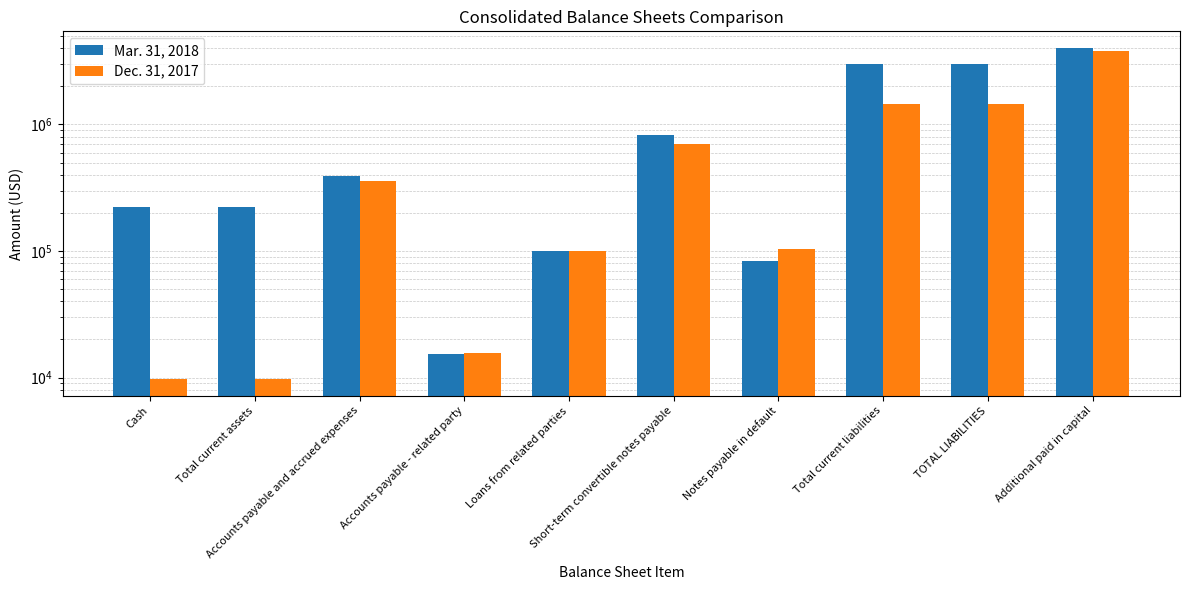

What is the maximum value shown in the chart?

4024190